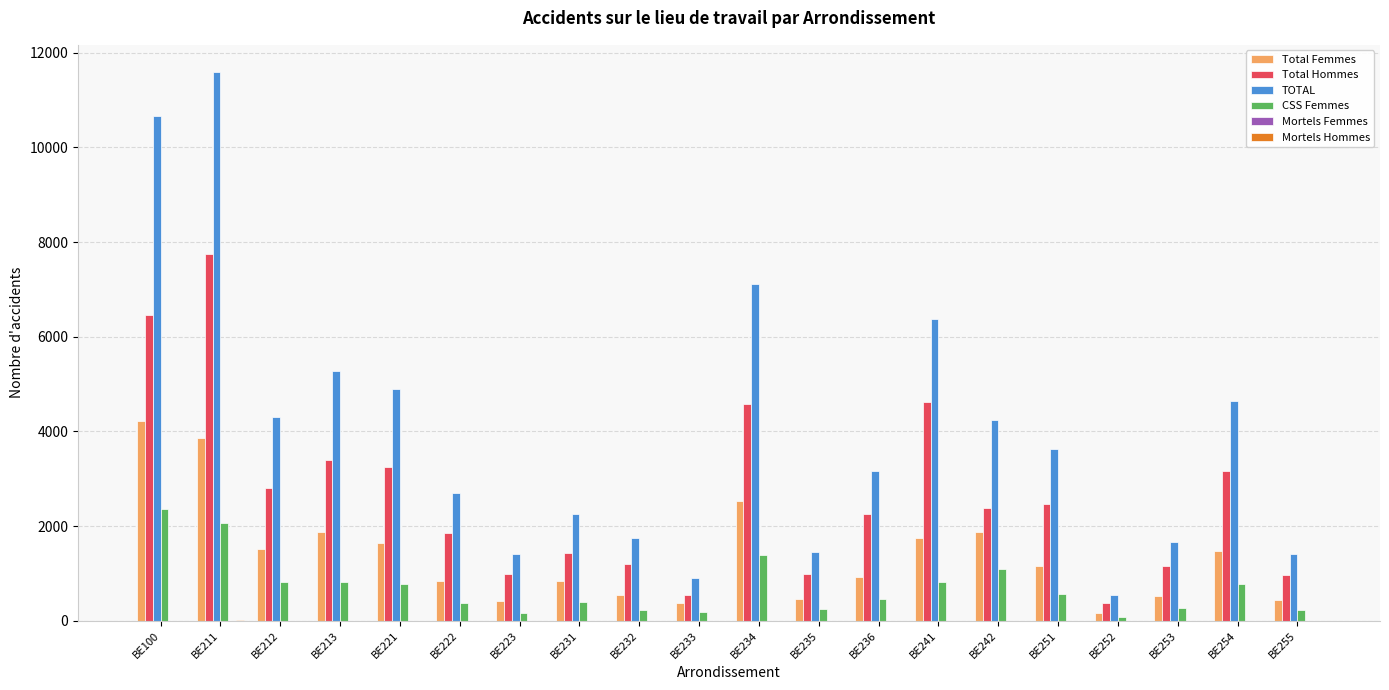

What is the average value of the Total Femmes series?

1369